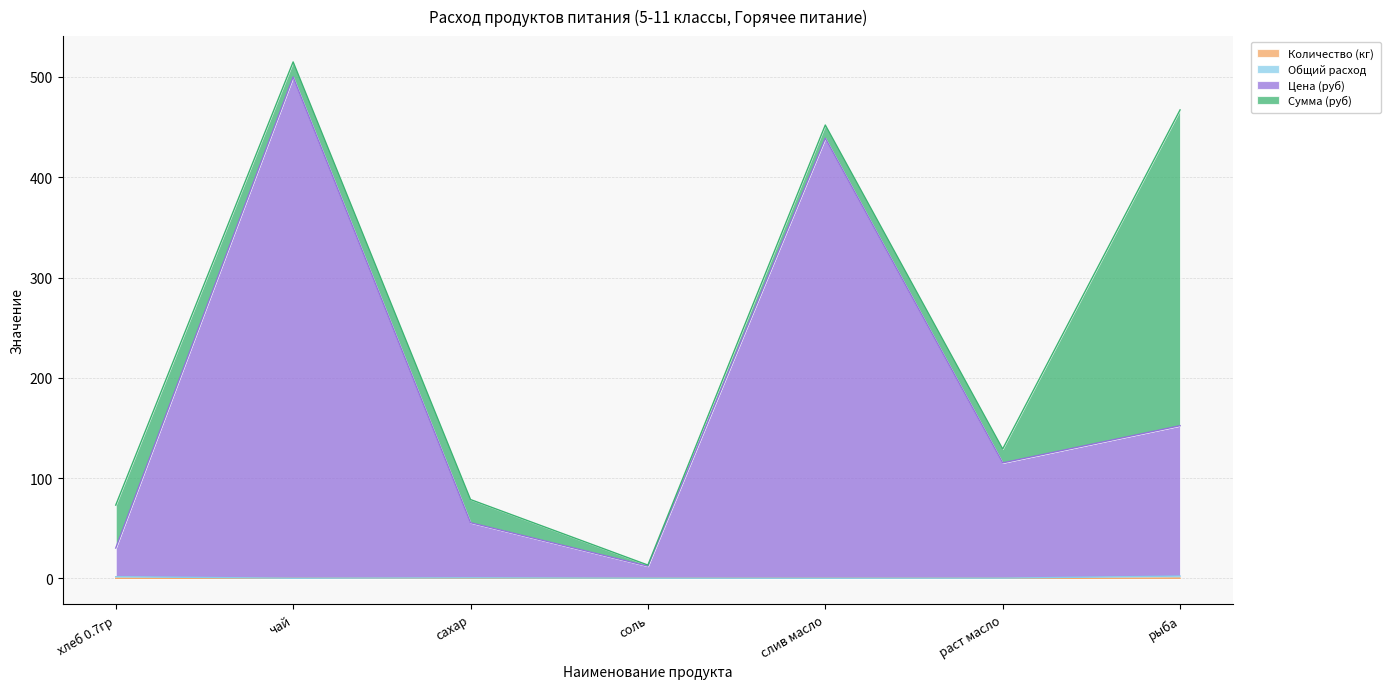

What is the difference between the Цена (руб) values at раст масло and хлеб 0.7гр?

85.0